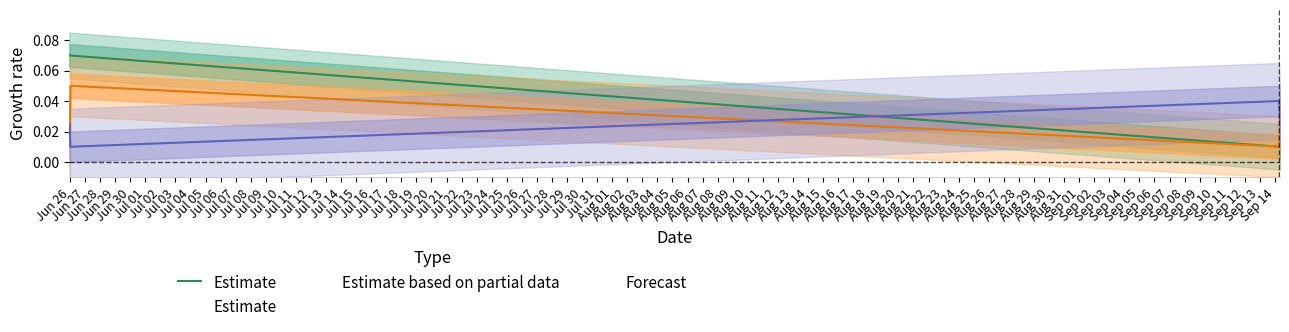

What is the sum of the values at Jun 29 and Jun 26?

0.1